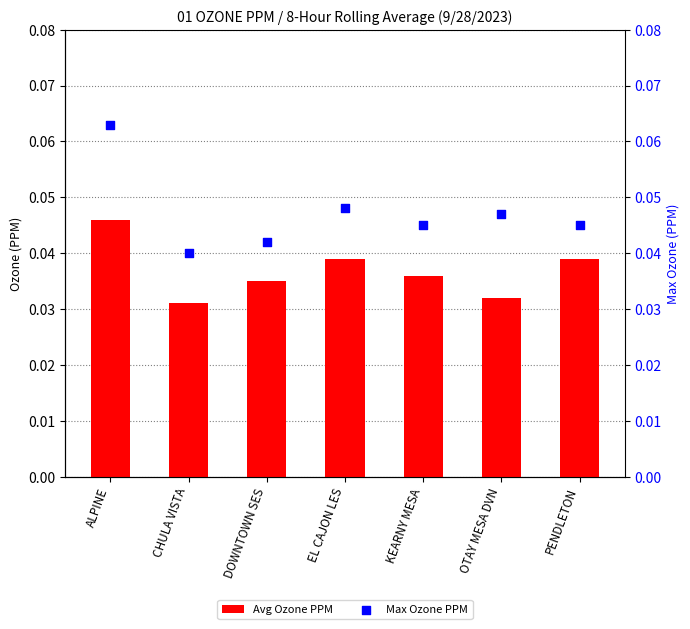

Which series has the widest spread of Y values?

Max Ozone PPM